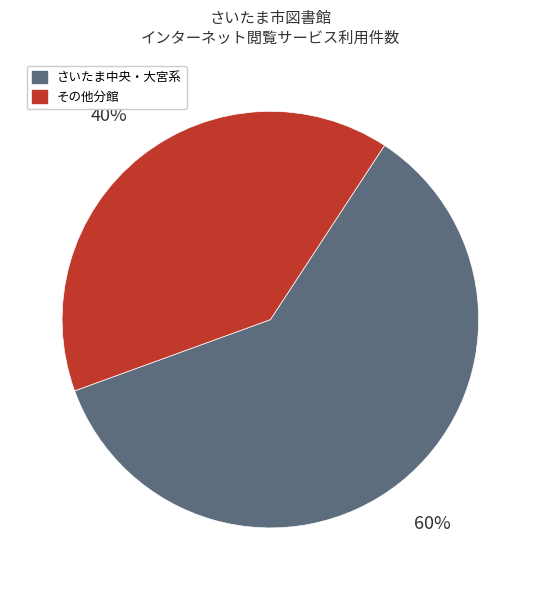

How many segments does this pie chart have?

2